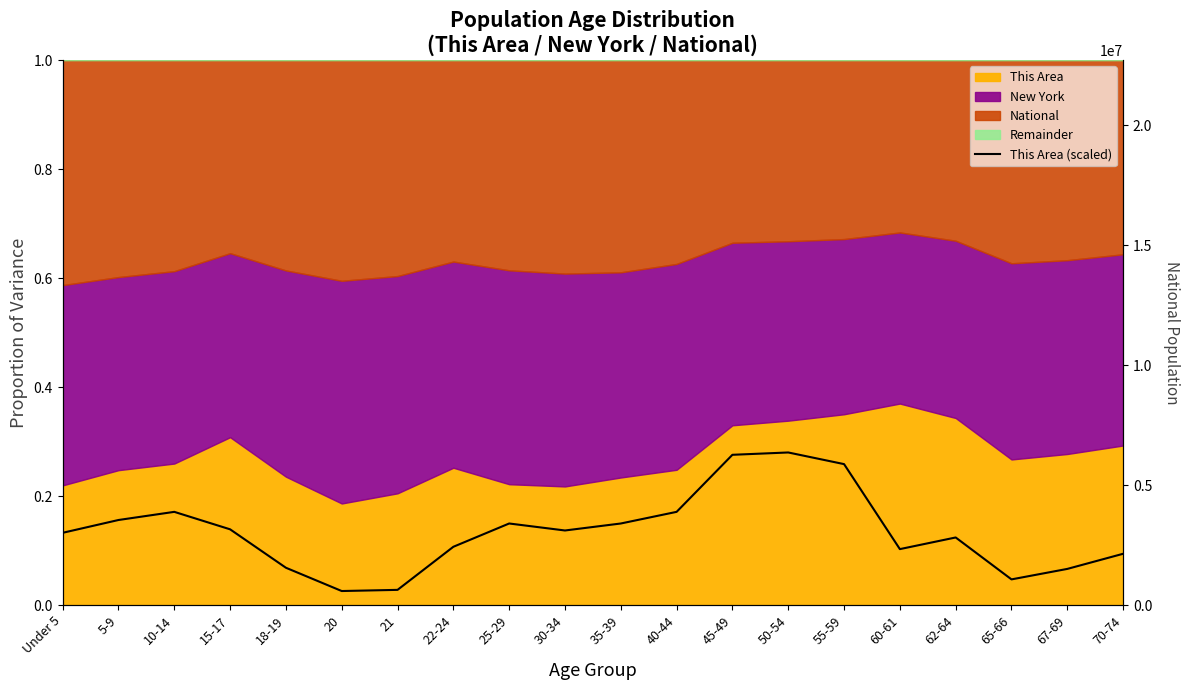

Reading left to right, what are all the values shown in this chart?

0.1	0.2	0.2	0.1	0.1	0.0	0.0	0.1	0.1	0.1	0.1	0.2	0.3	0.3	0.3	0.1	0.1	0.0	0.1	0.1